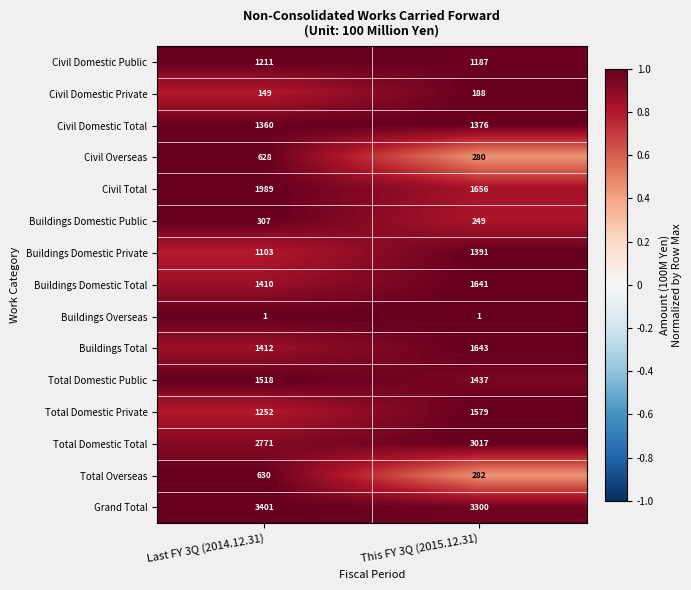

True or false: Civil Total has a value of 2290 at This FY 3Q (2015.12.31).

False